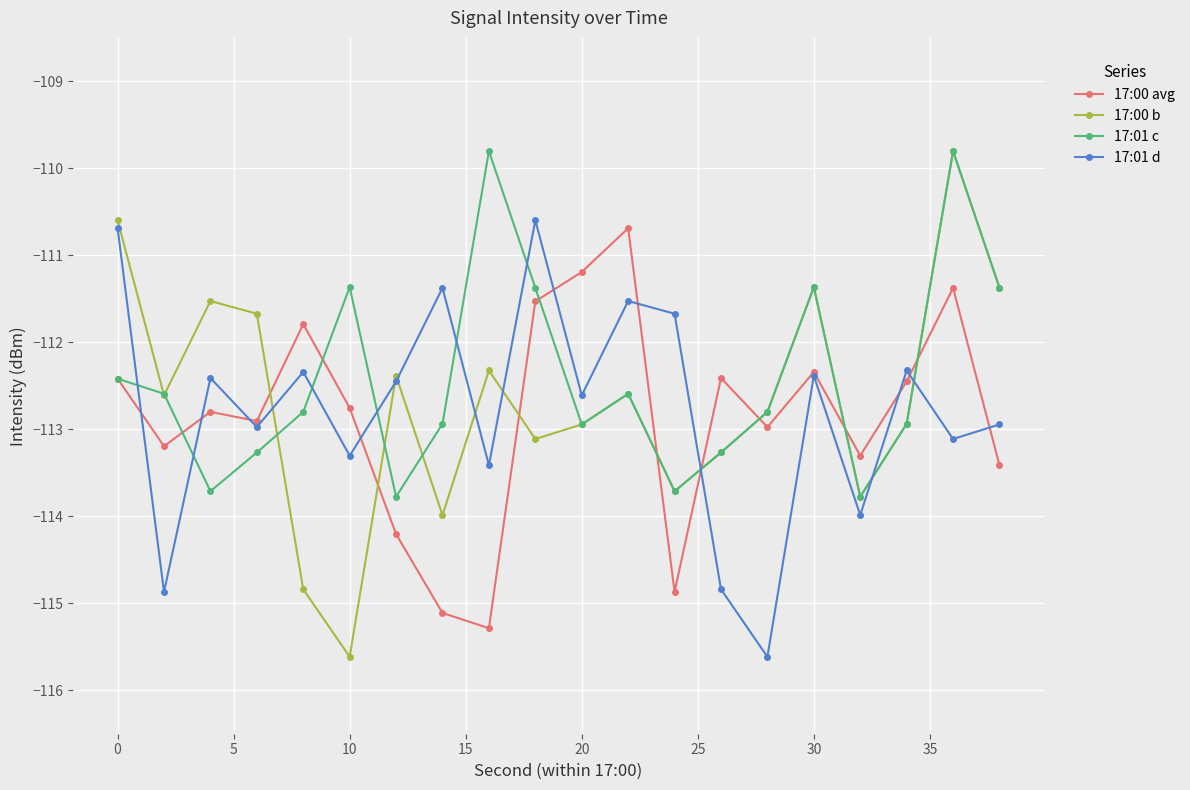

Which series has the largest range (max minus min)?

17:00 b